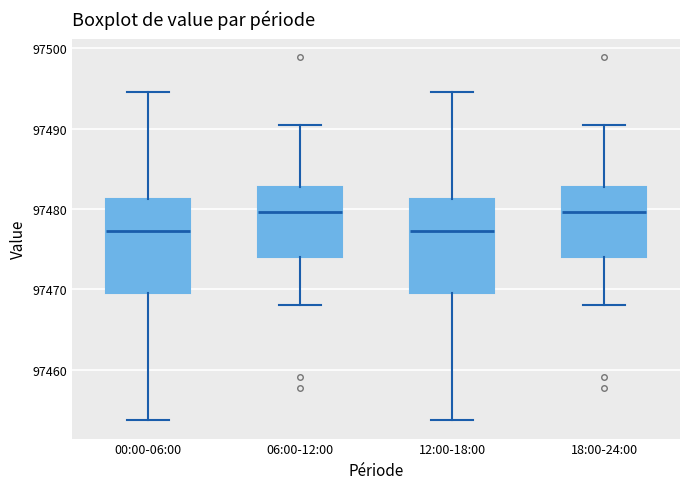

Reading left to right, transcribe this box plot: for each box, give where its median line is, the range the box spans, and where its two whiskers end, as read against the y-axis. The values are not printed on the chart, so give them approximately, as read against the axis.

00:00-06:00: median 97477, box 97470 to 97481, whiskers 97454 to 97495
06:00-12:00: median 97480, box 97474 to 97483, whiskers 97468 to 97490
12:00-18:00: median 97477, box 97470 to 97481, whiskers 97454 to 97495
18:00-24:00: median 97480, box 97474 to 97483, whiskers 97468 to 97490